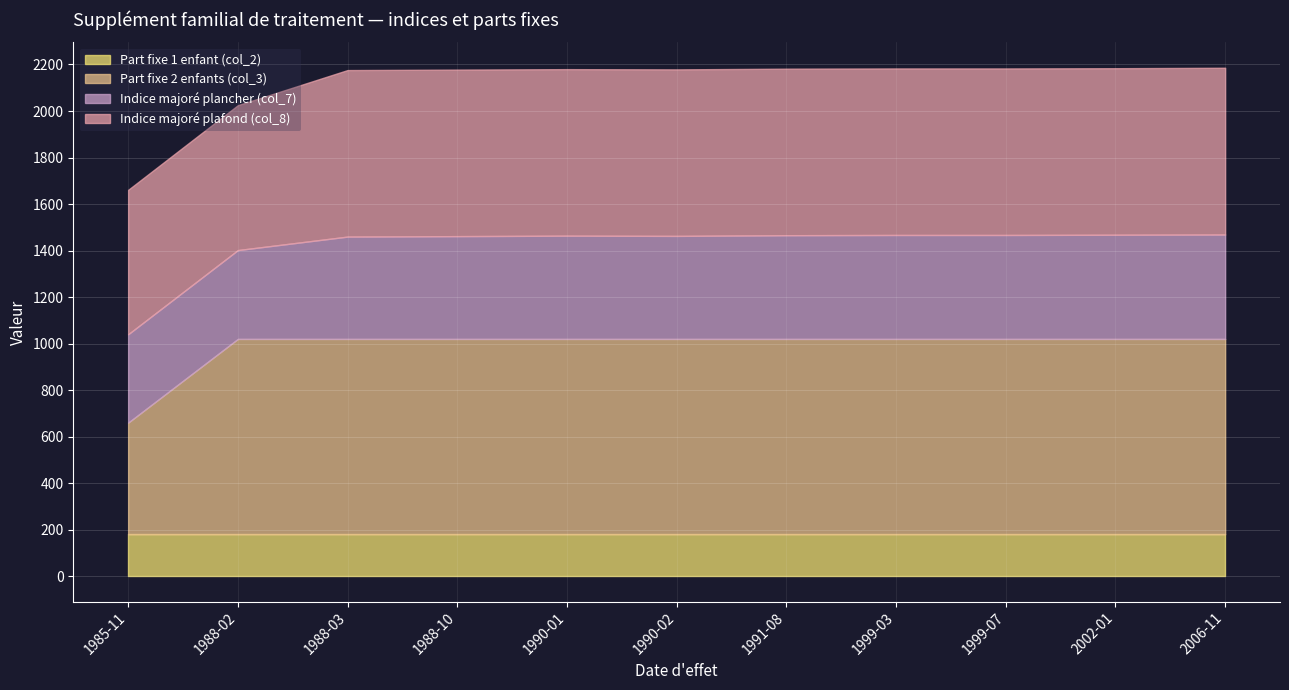

True or false: Part fixe 1 enfant (col_2) and Indice majoré plafond (col_8) cross at least once.

False